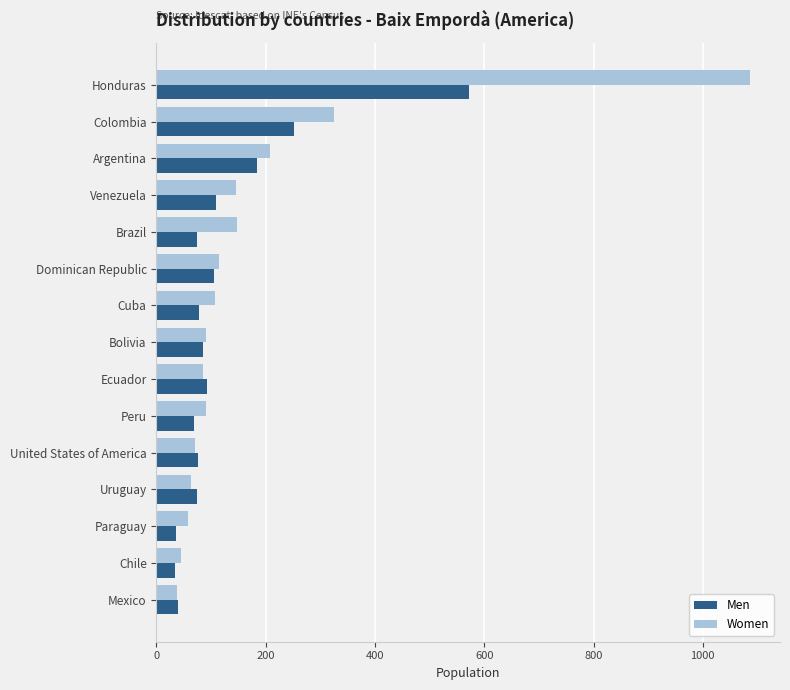

At which category is the sum across all series the highest?

Honduras